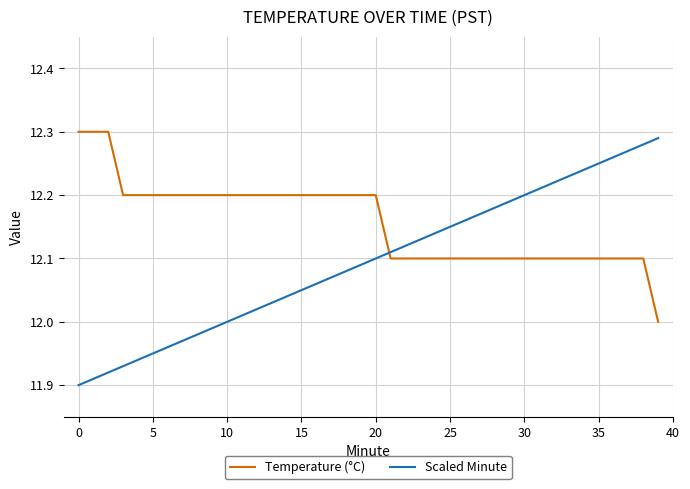

What is the difference between the maximum and minimum values in the Scaled Minute series?

0.4